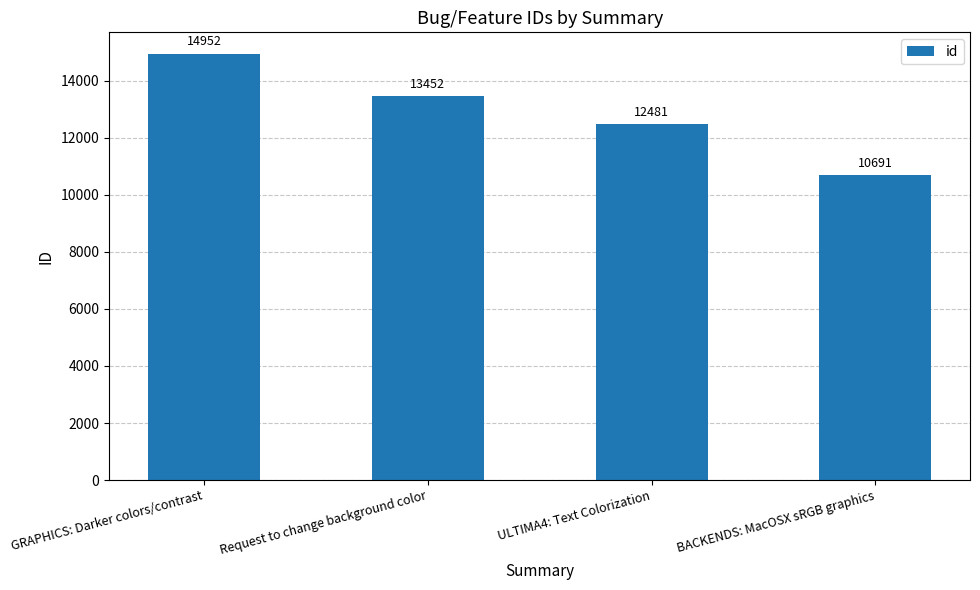

What is the greatest value displayed?

14952